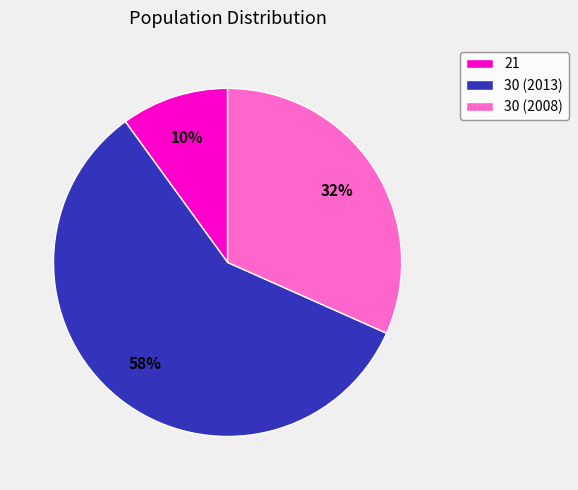

Do 30 (2008) and 21 together represent more than half of the pie?

No